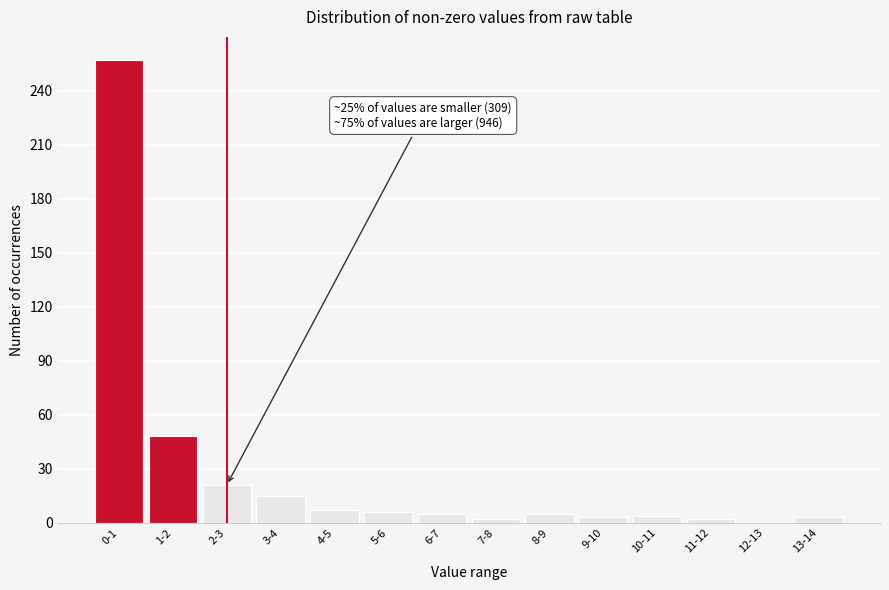

At which category does the chart reach its peak across all series?

0-1